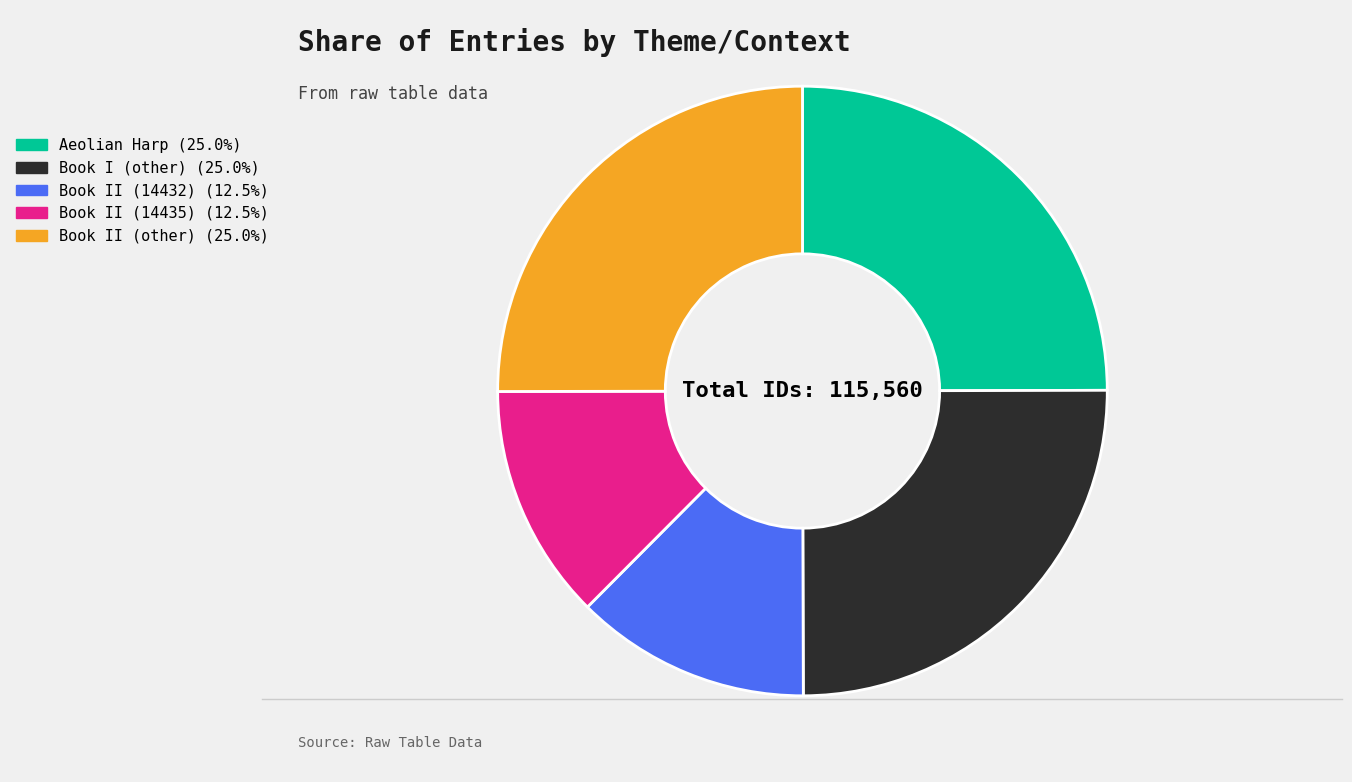

Count the number of slices in the pie.

5